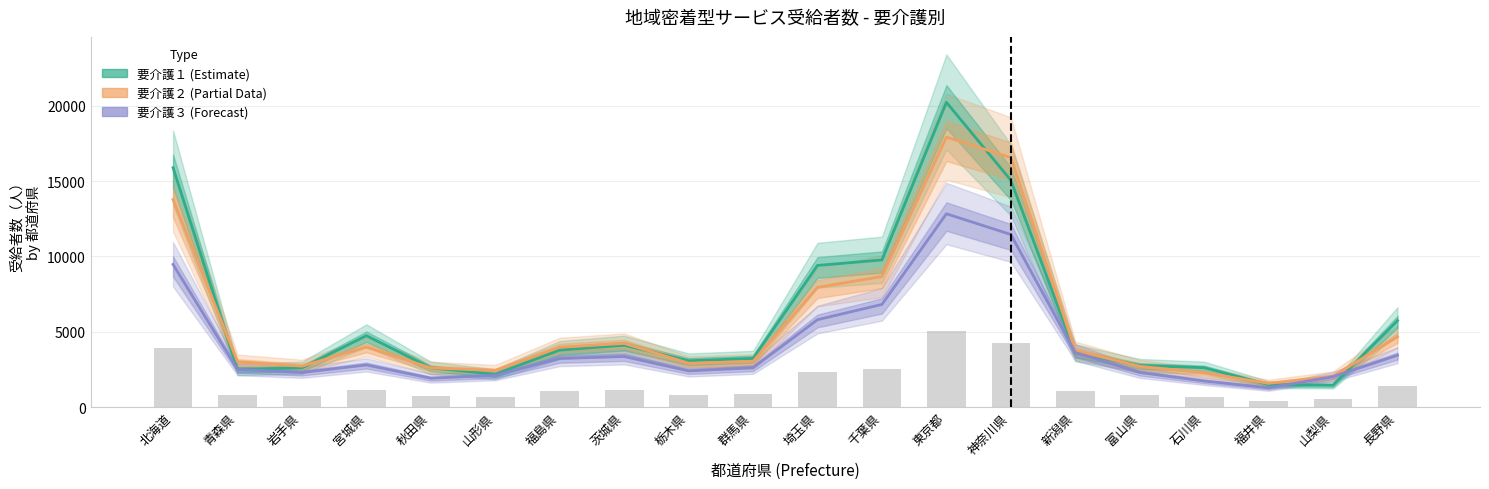

Which category has the lowest value in the 要介護１ (Estimate) series?

山梨県